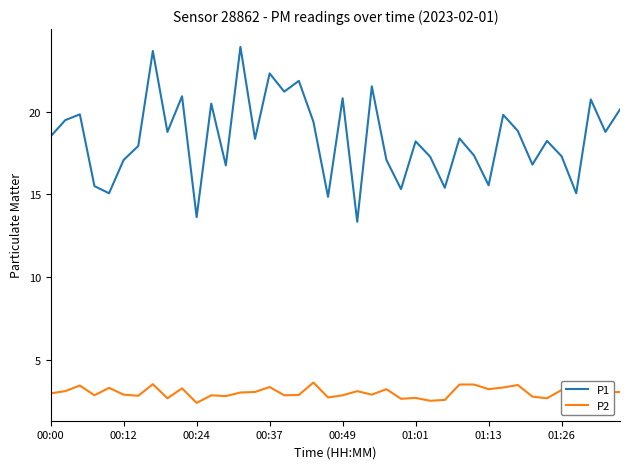

True or false: P2 and P1 cross at least once.

False